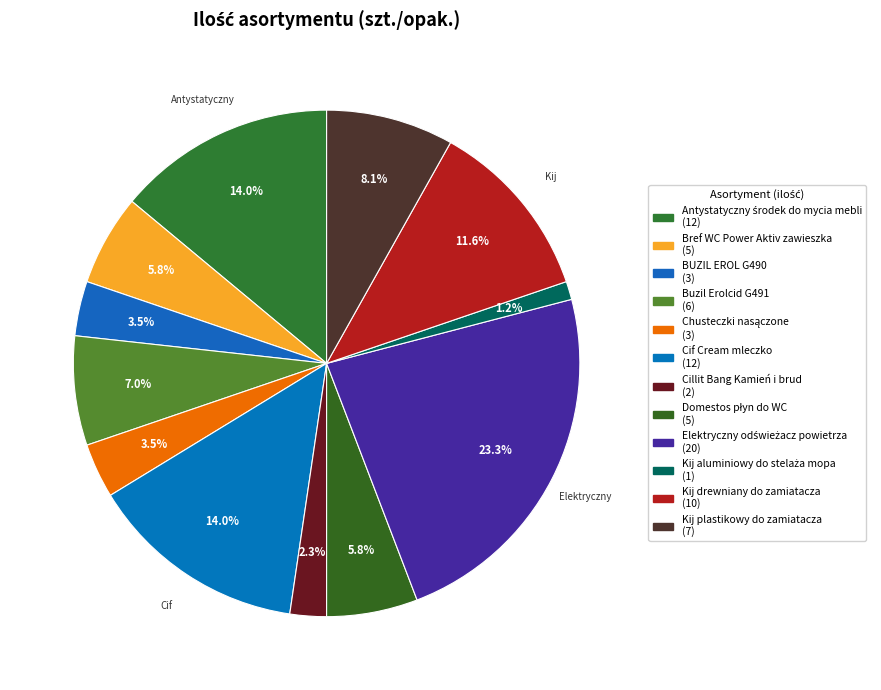

Is there any slice that represents more than half of the pie?

No